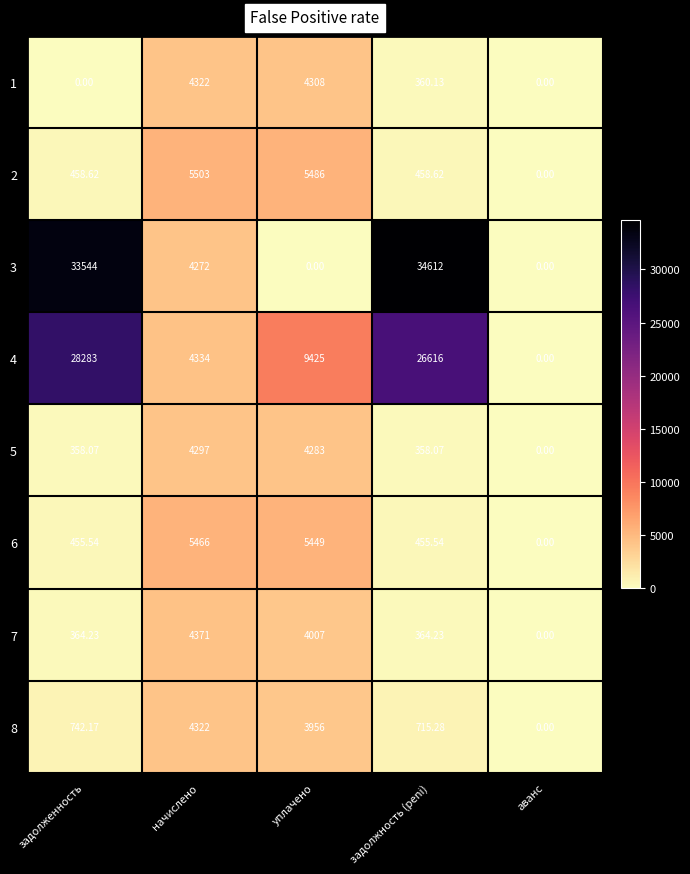

At which label does 6 first exceed 455?

задолженность